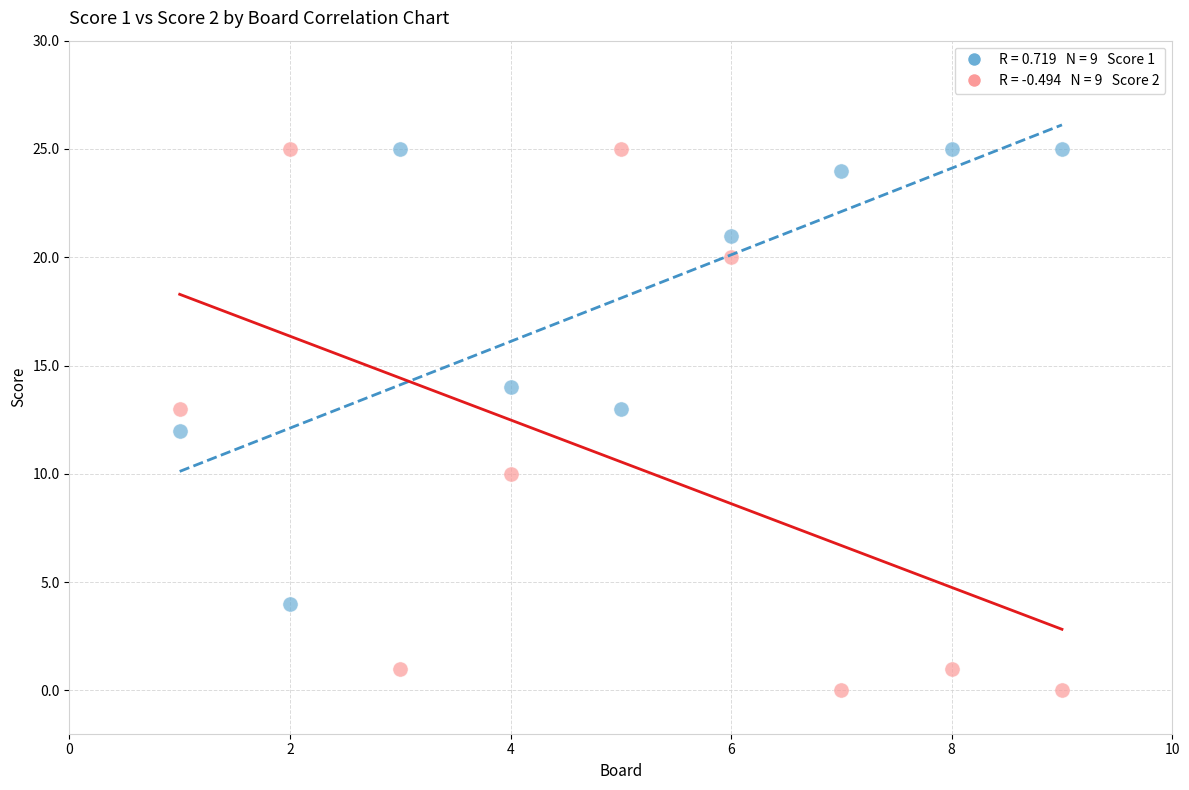

Across all data points, what is the range of Y values (max minus min)?

25